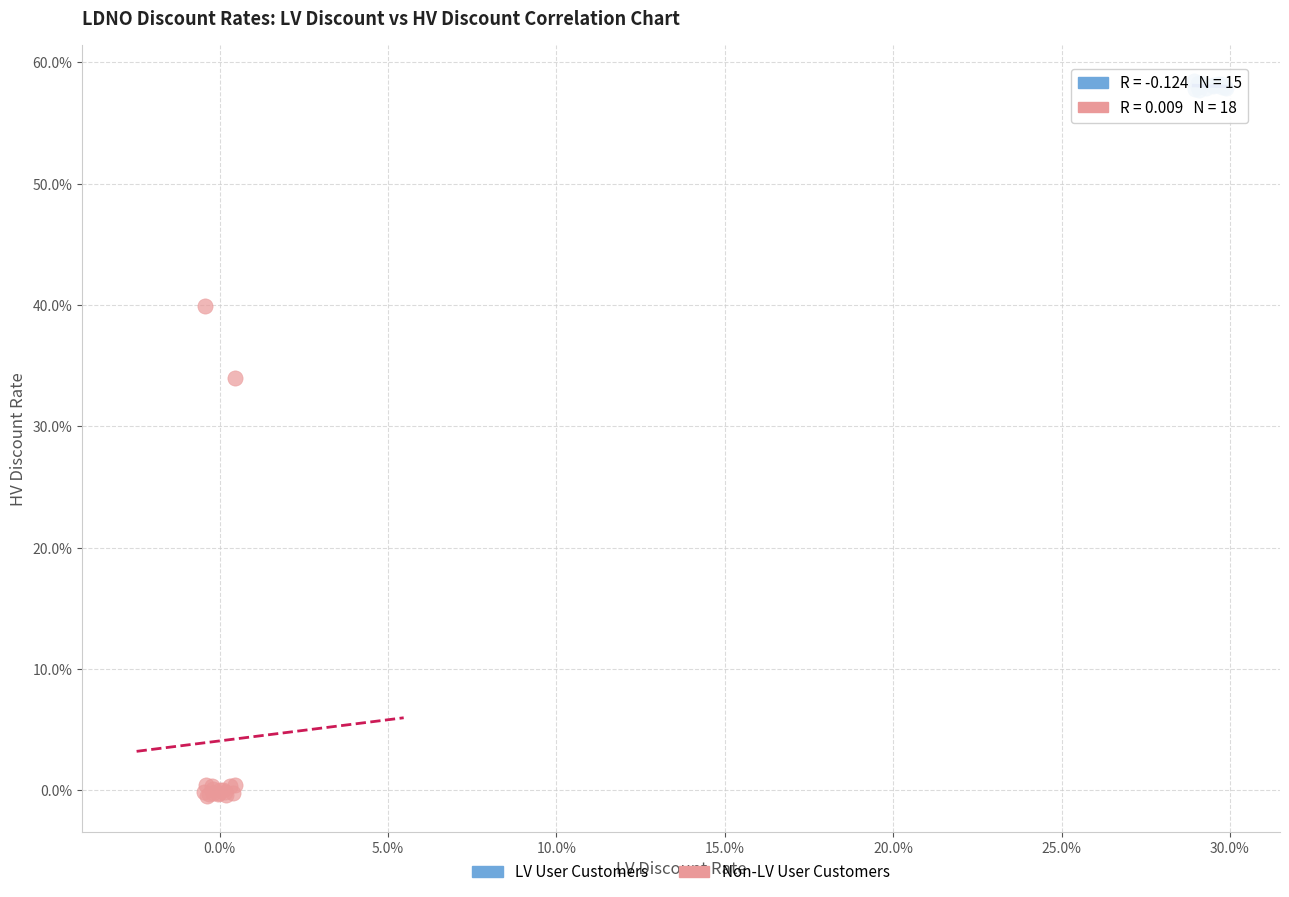

What are all the series names shown in the legend?

LV User Customers, Non-LV User Customers